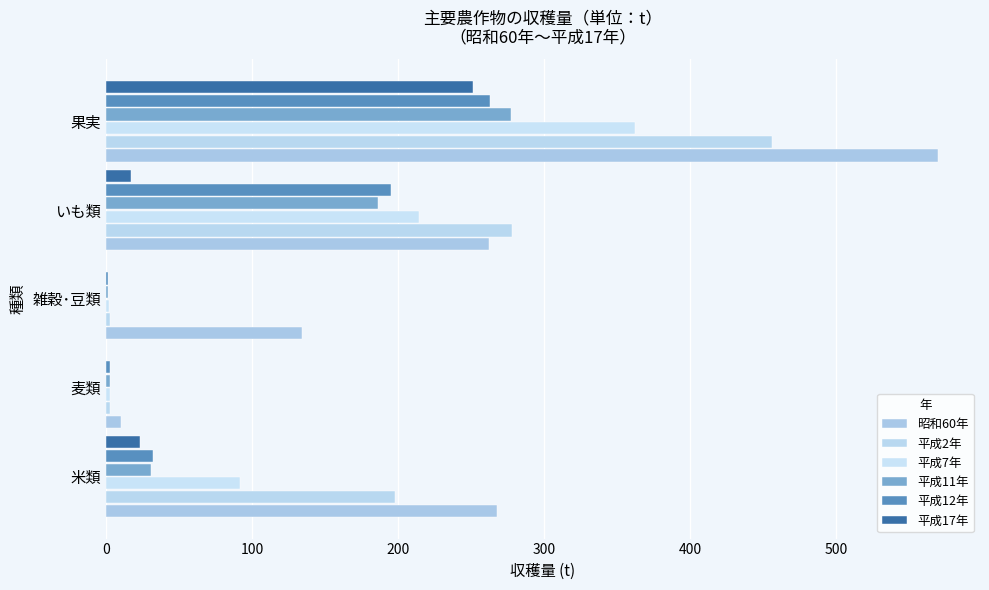

How many distinct data groups are displayed?

6